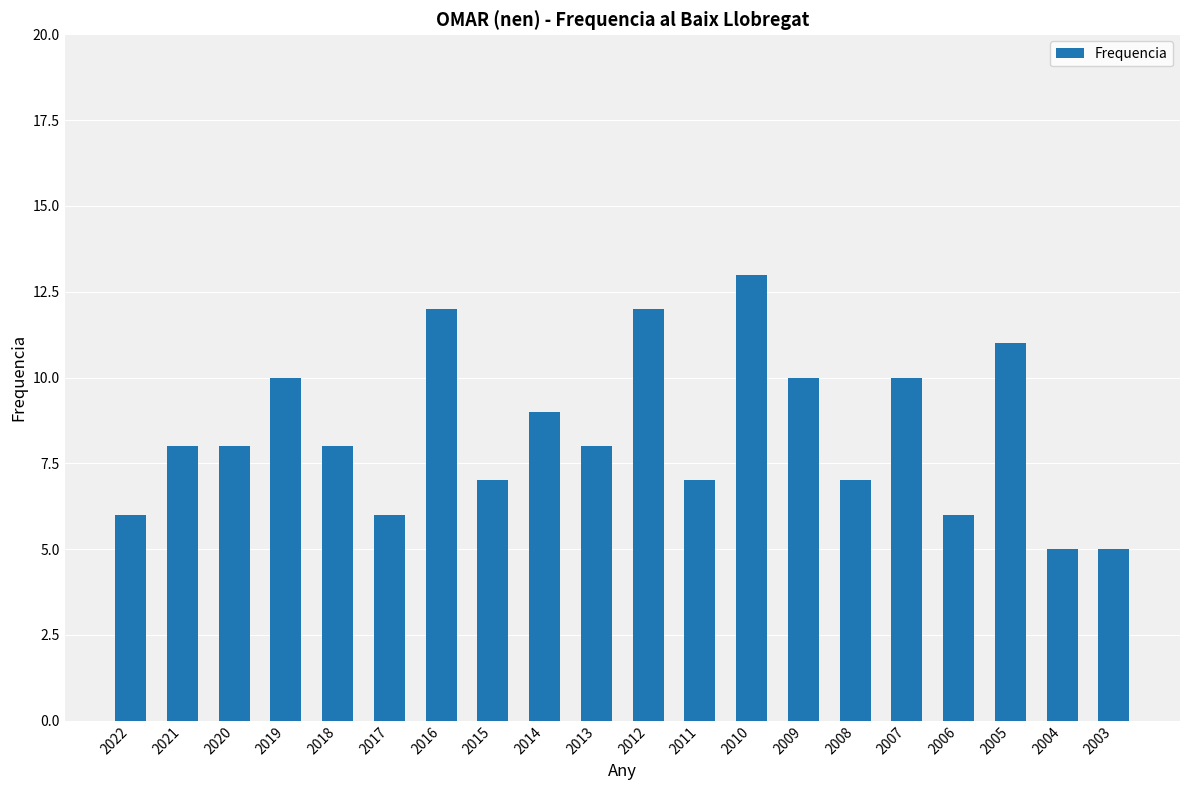

Does the chart contain any negative values?

No